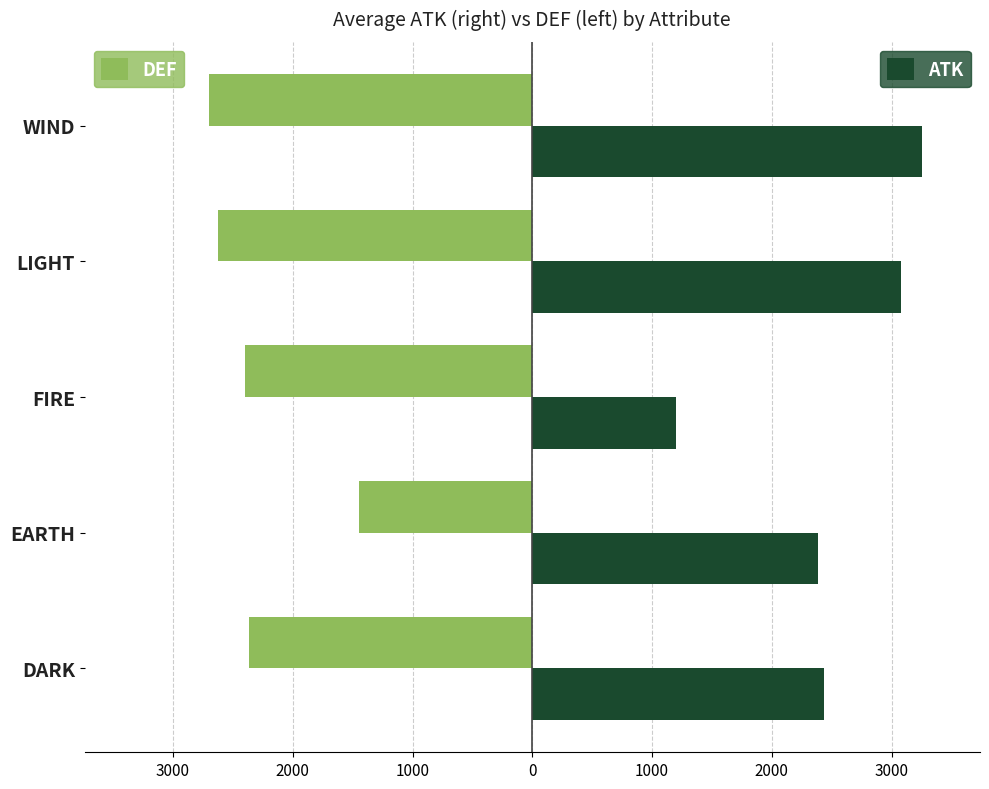

Reading left to right, extract all data points from this chart.

ATK: 2433	2385	1200	3075	3250
DEF: -2366	-1450	-2400	-2625	-2700